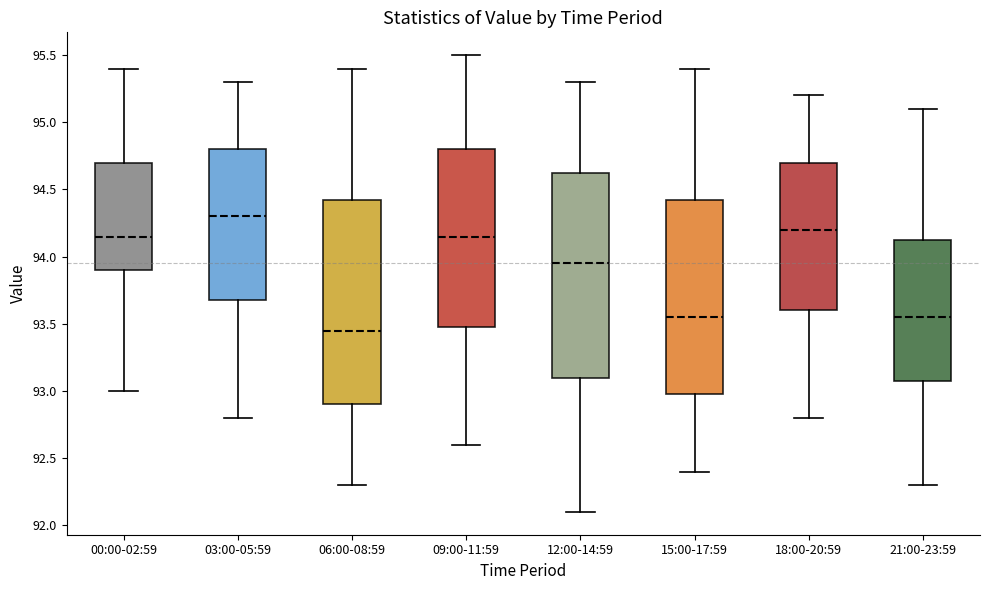

Where does the lower whisker of the box for 21:00-23:59 end on the y-axis? The values are not printed on the chart, so give them approximately, as read against the axis.

92.30